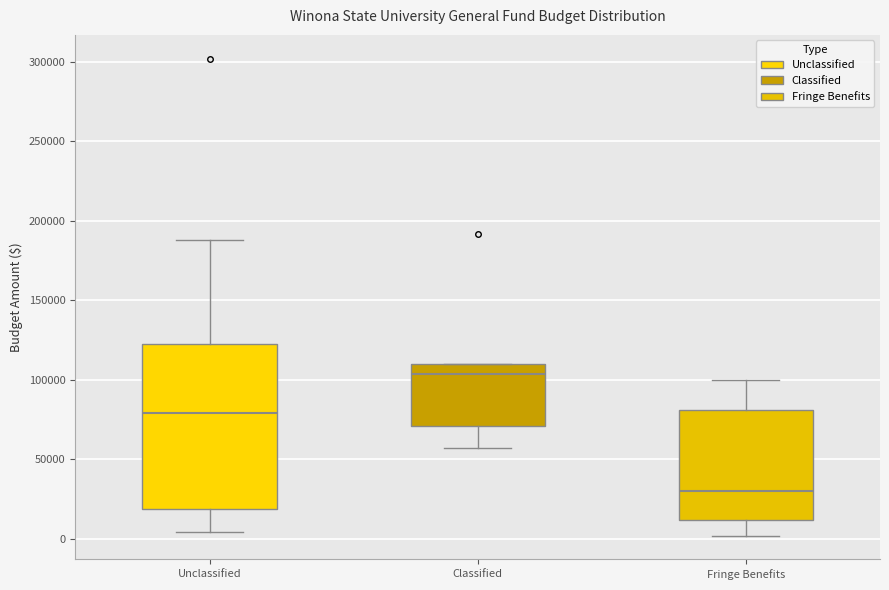

Which box has the lowest median line?

Fringe Benefits